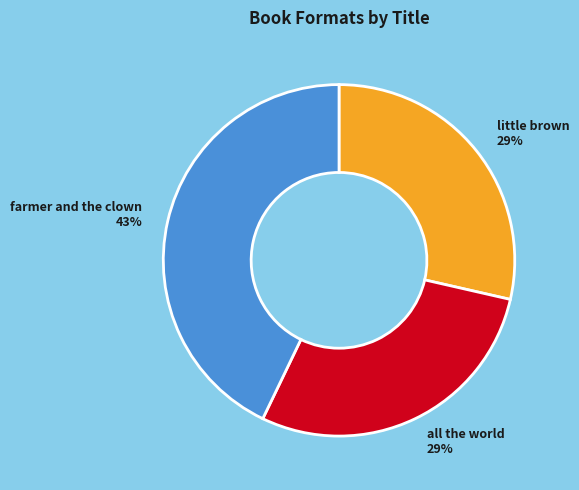

Is there any slice that represents more than half of the pie?

No